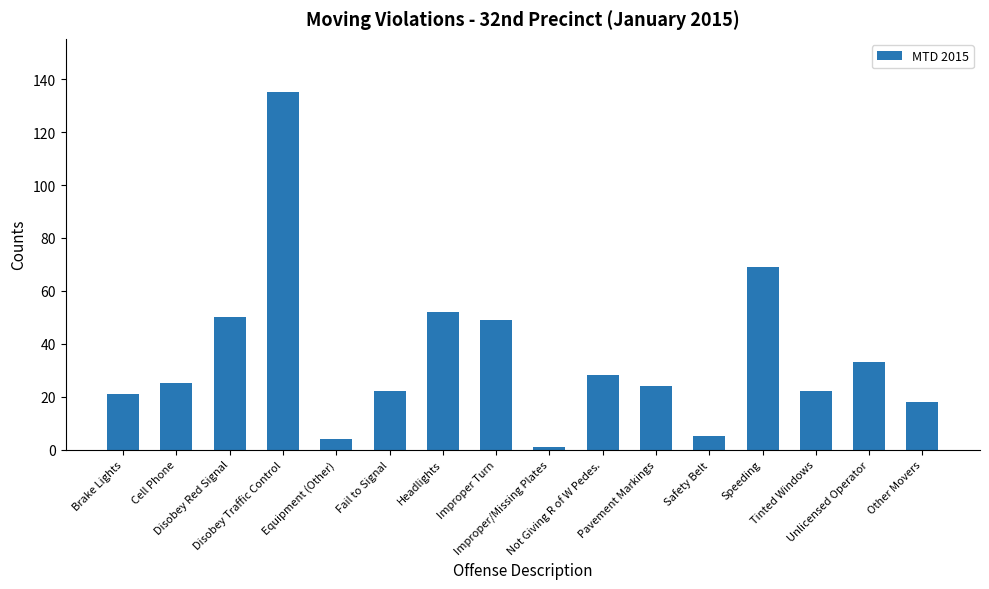

What is the sum of the values at Fail to Signal and Improper/Missing Plates?

23